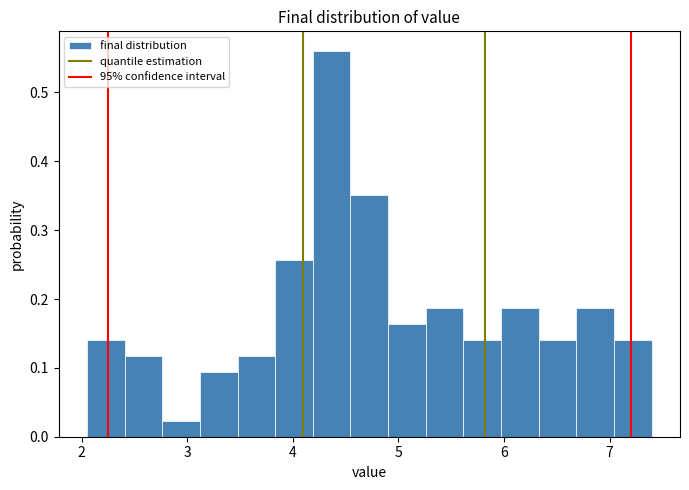

Around what value on the x-axis is the tallest bar? Give the approximate position of its centre, as read against the axis.

4.4